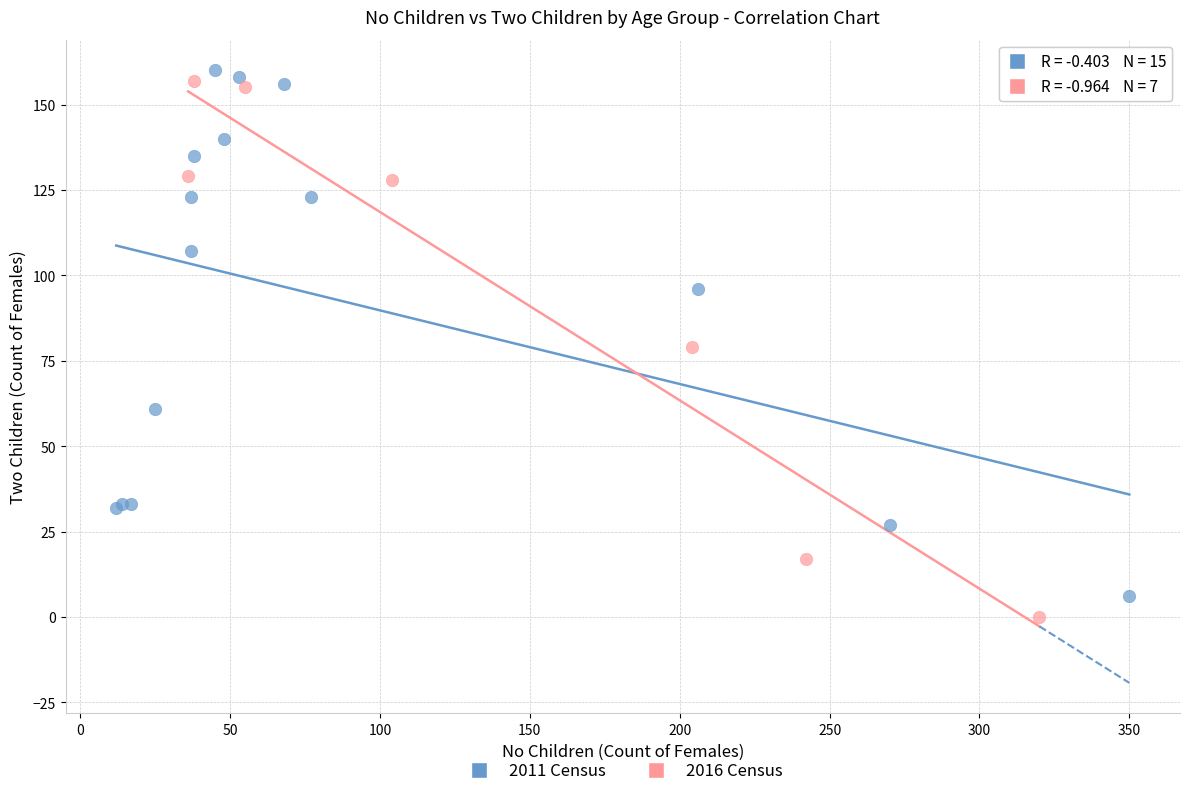

Which series has the widest spread of Y values?

2016 Census